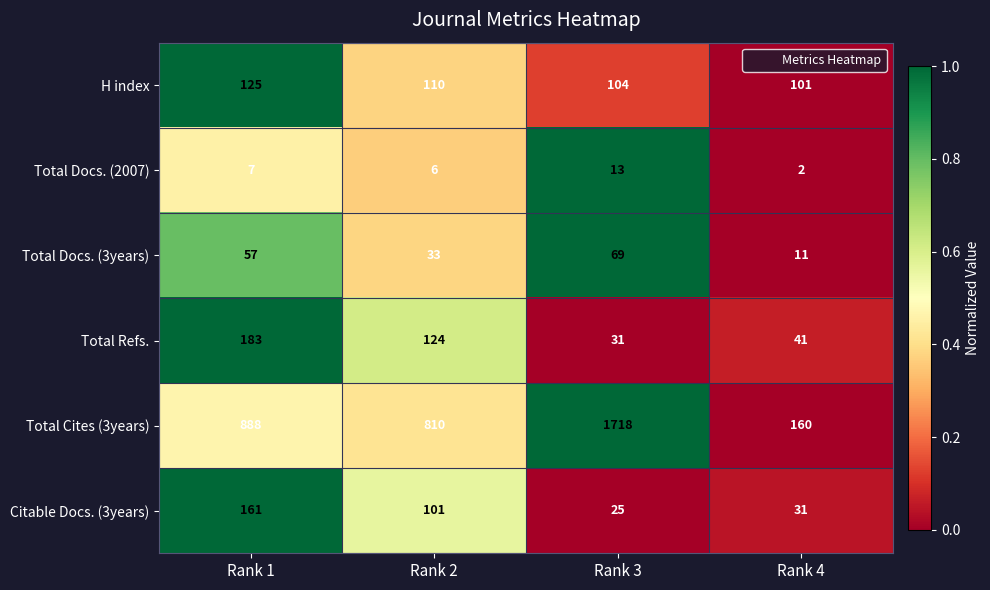

At which label does Citable Docs. (3years) first exceed 101?

Rank 1